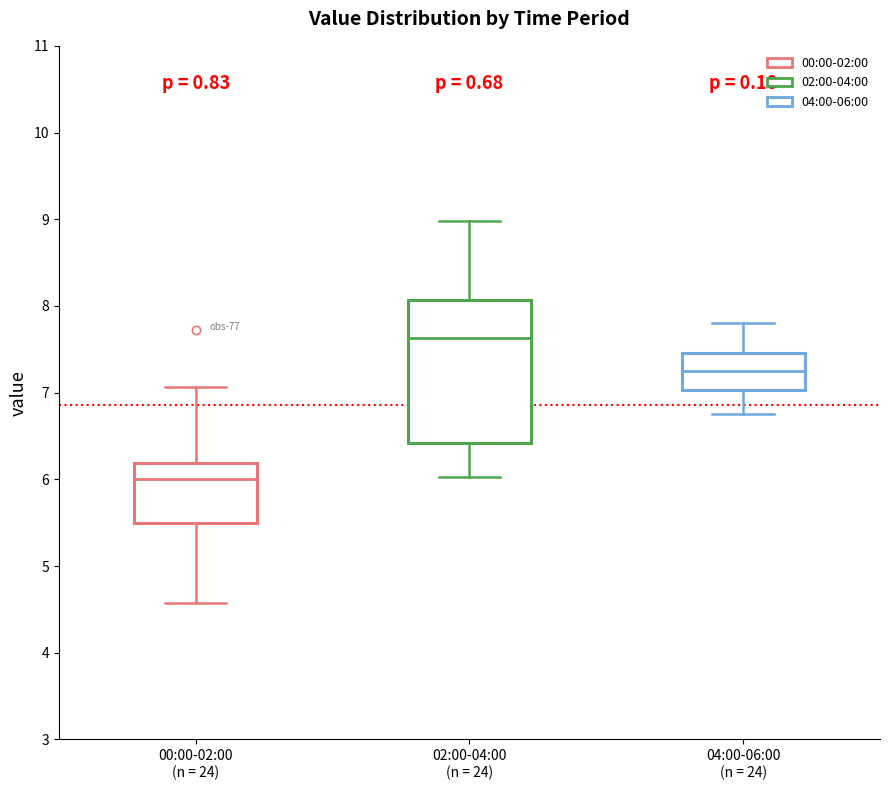

Where does the upper whisker of the box for 04:00-06:00 (n = 24) end on the y-axis? The values are not printed on the chart, so give them approximately, as read against the axis.

7.8